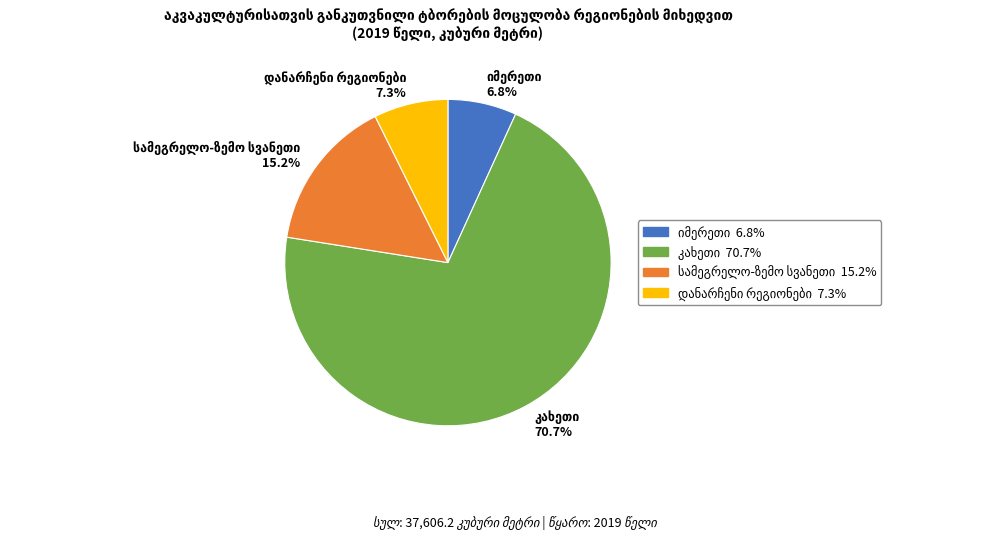

How many segments does this pie chart have?

4